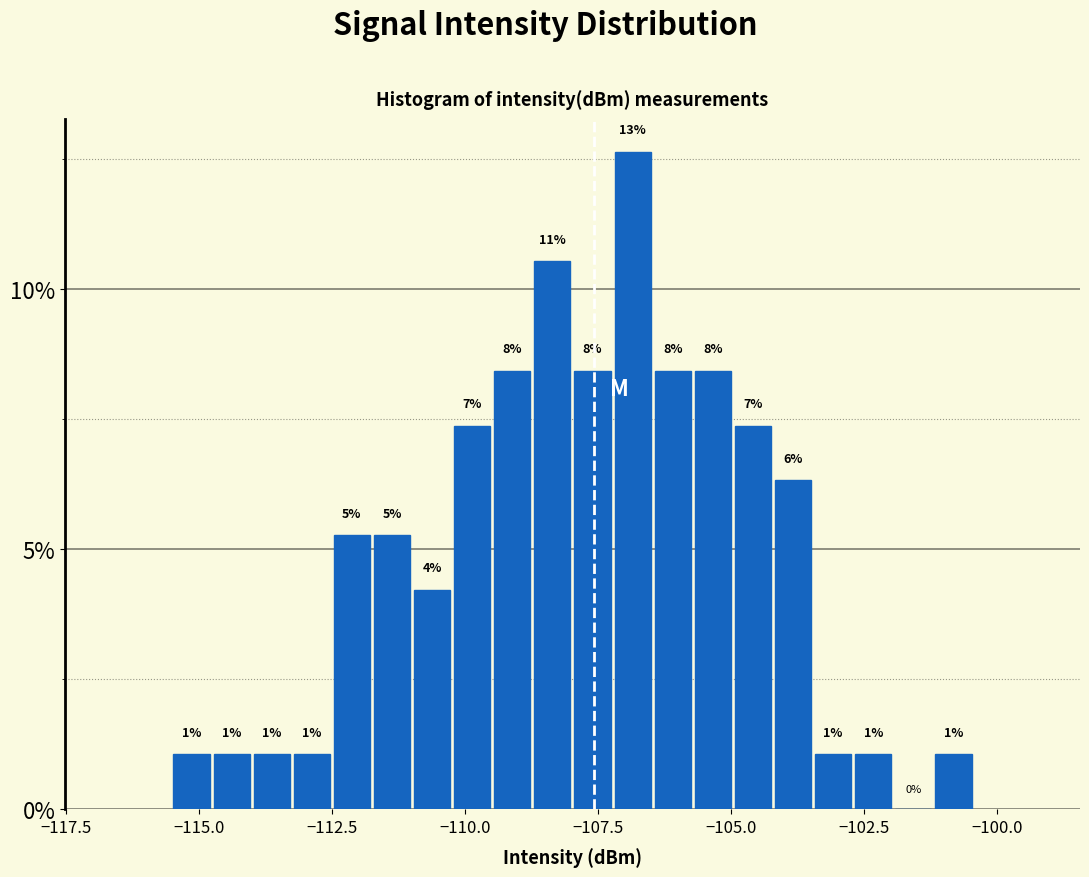

Read against the x-axis, roughly where is the centre of the tallest bar?

-107.0